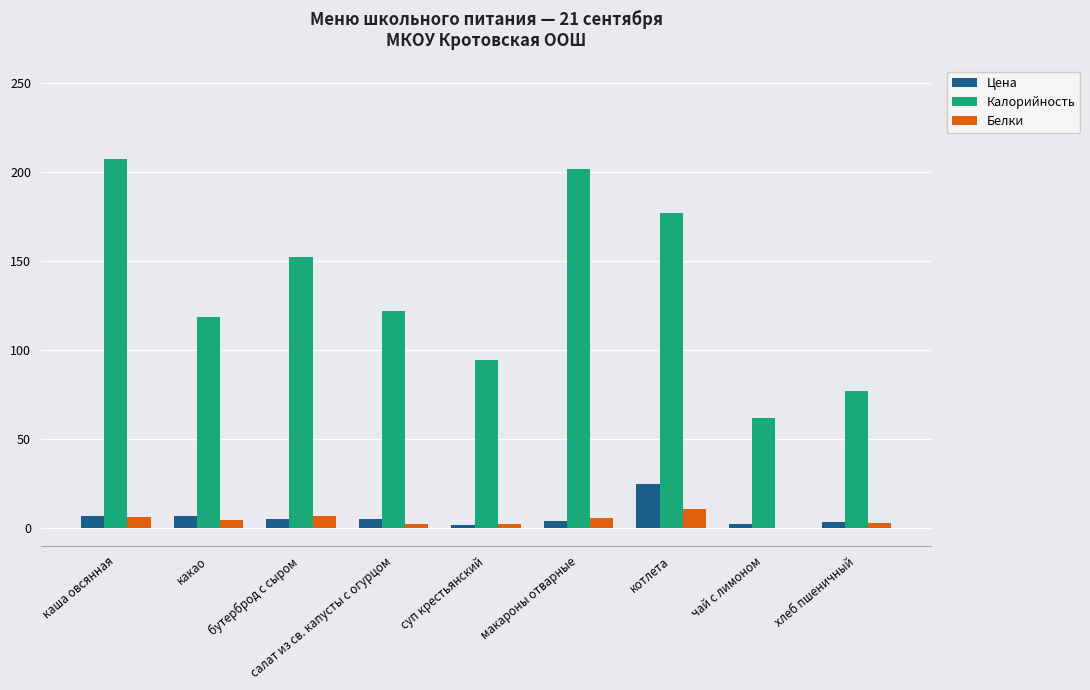

What is the sum of all Калорийность values?

1210.9